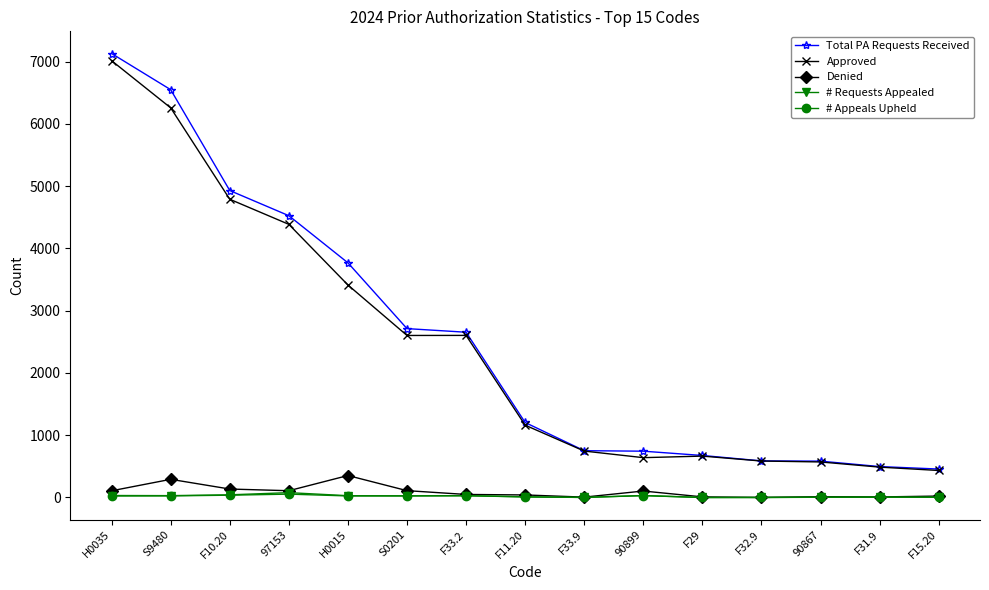

Which series has the widest spread of values?

Total PA Requests Received